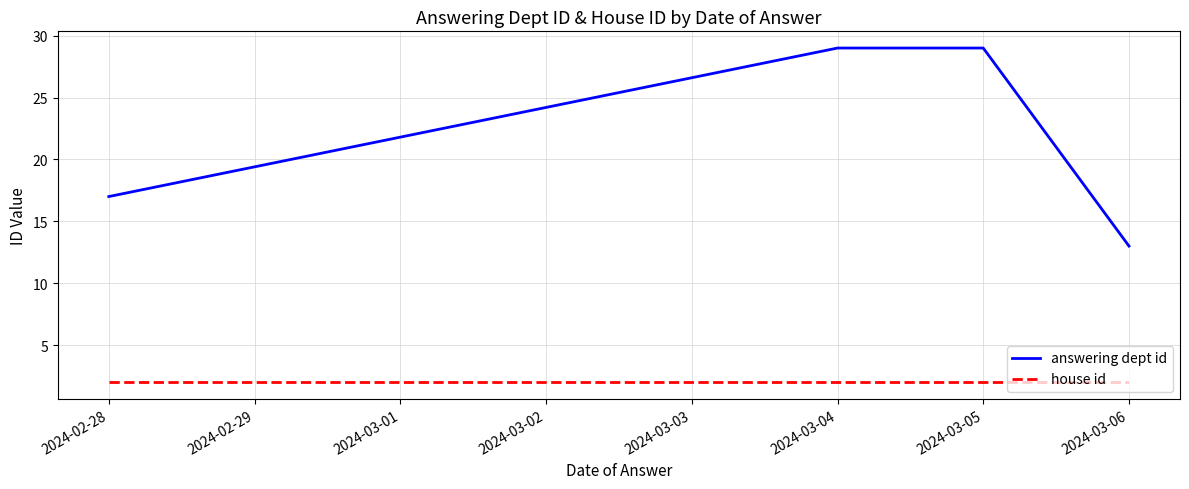

True or false: answering dept id and house id intersect in this chart.

False